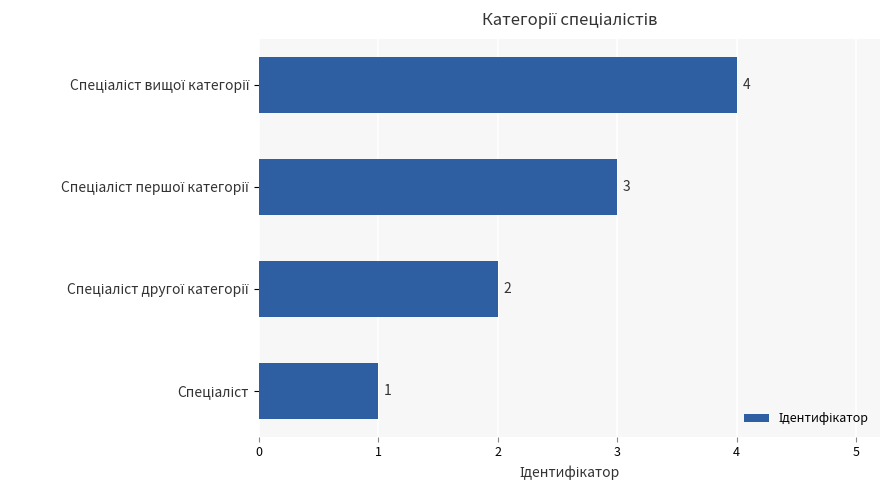

How many series are shown in this chart?

1